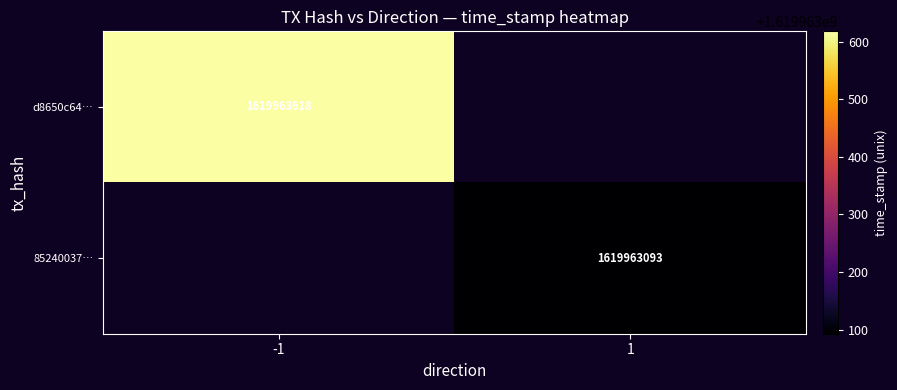

How many positive values does the d8650c6401bd30452322c82086cc874187f31ef series have?

1